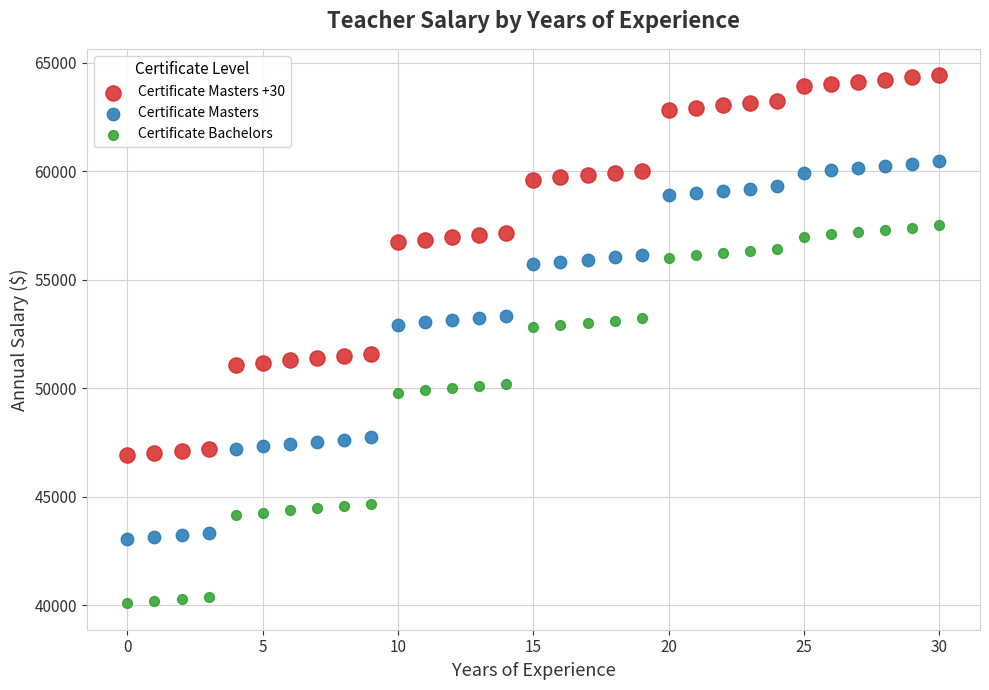

Across all data points, what is the range of Y values (max minus min)?

24325